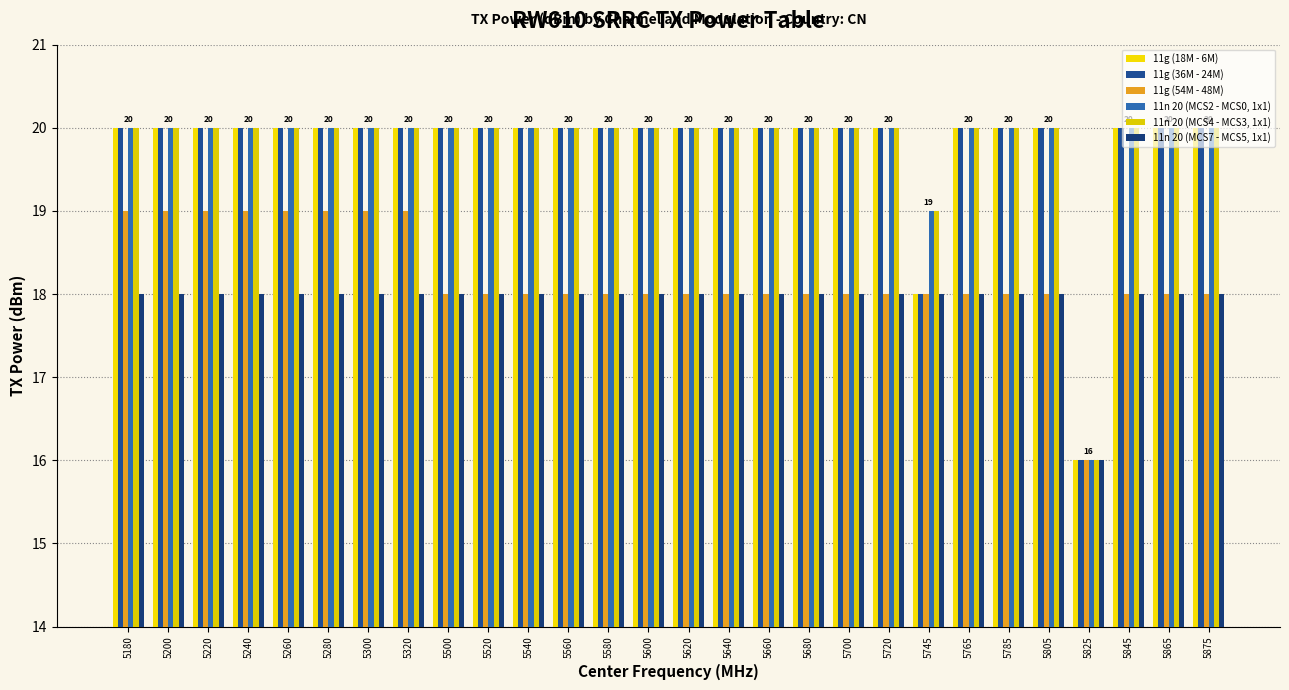

What is the value of the 11n 20 (MCS7 - MCS5, 1x1) bar at the 22nd from the left?

18